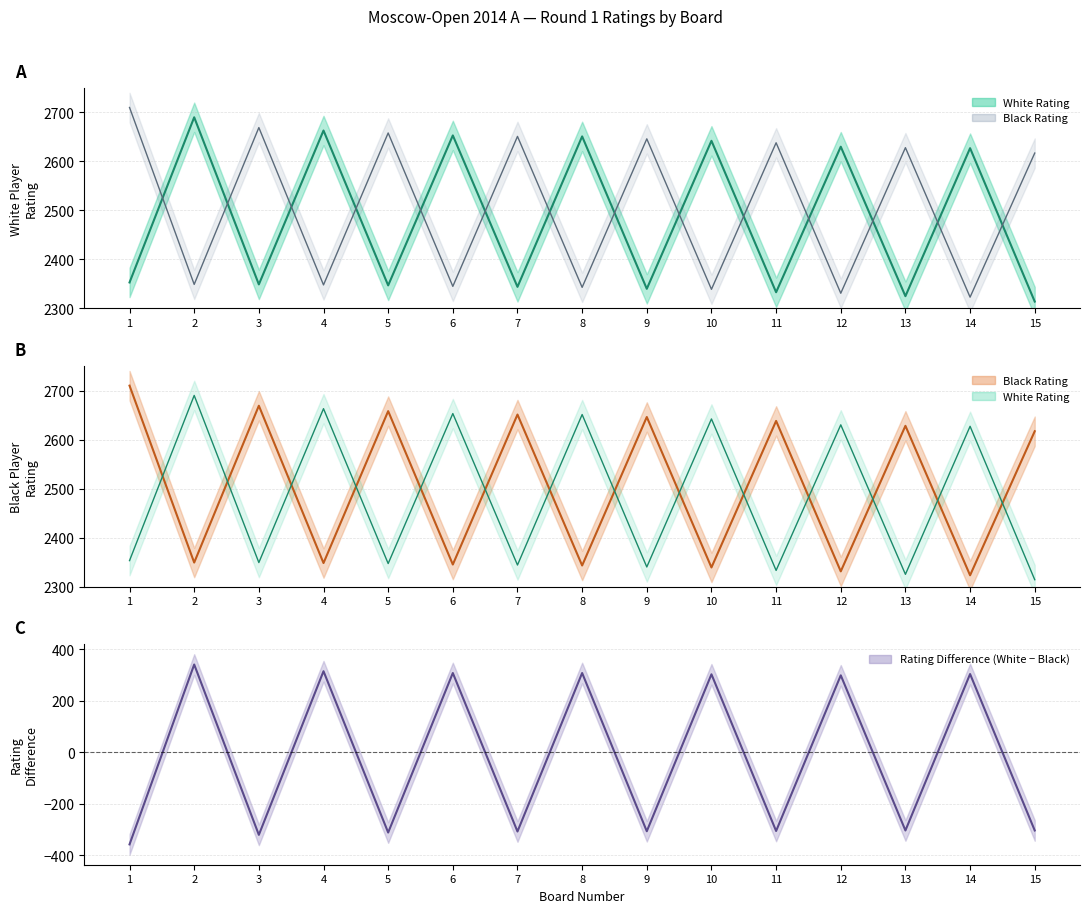

How many interior local peaks does the Black Rating series have?

6